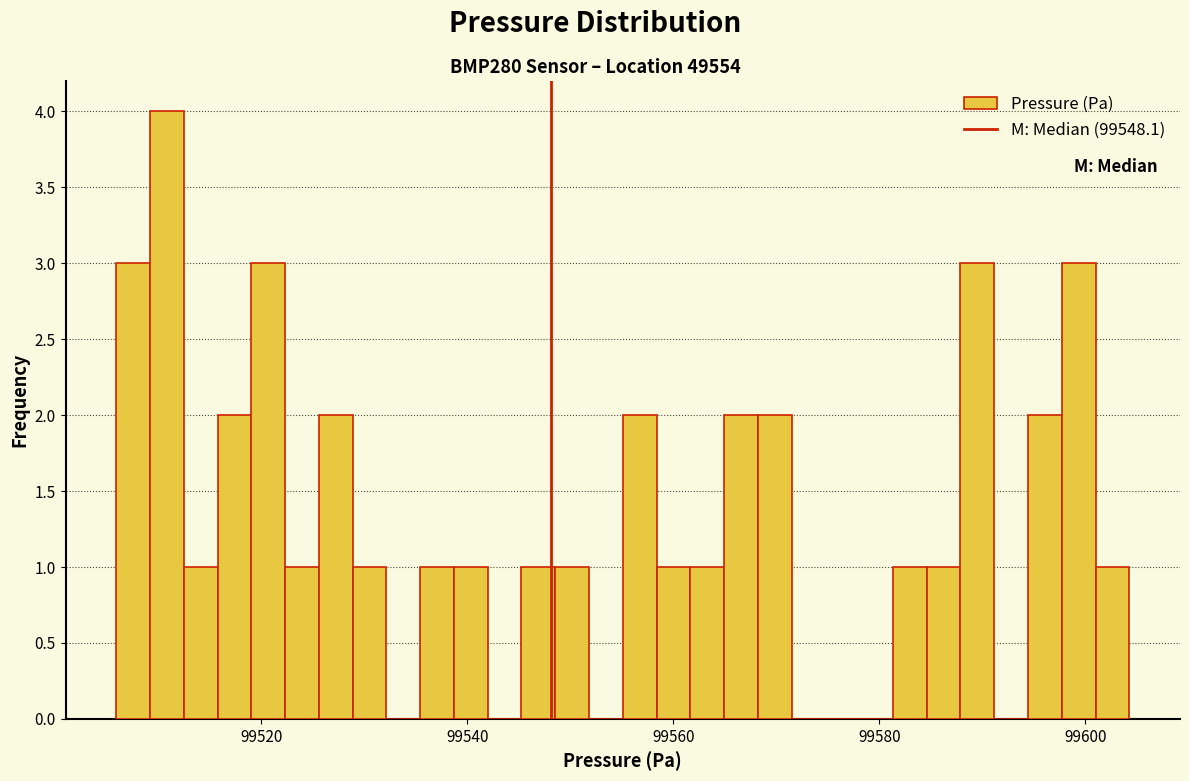

Around what value on the x-axis is the tallest bar? Give the approximate position of its centre, as read against the axis.

99510